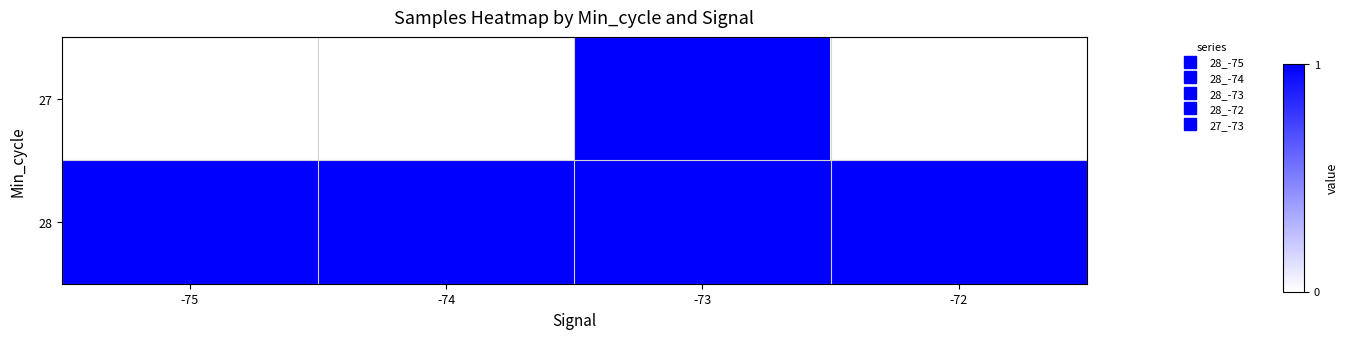

At how many categories does at least one series exceed 0?

4